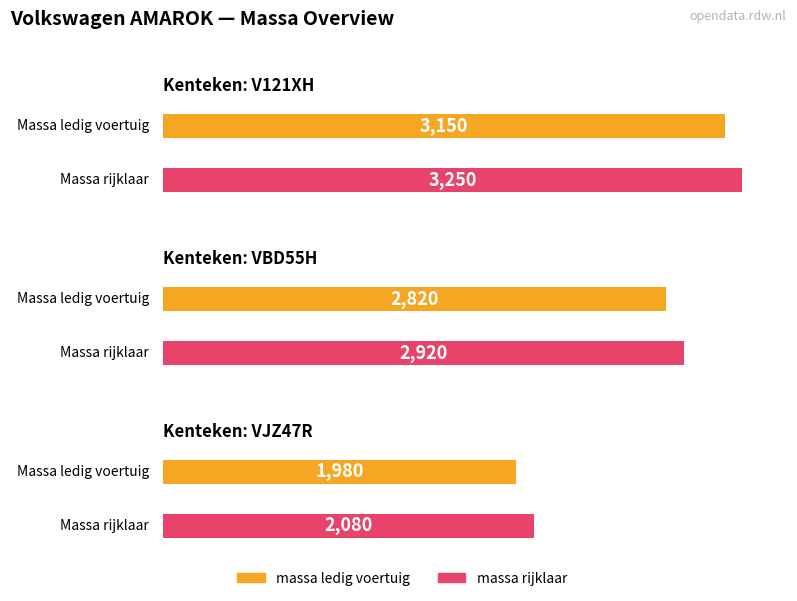

Is it true that massa_ledig_voertuig equals 632 at V121XH?

False